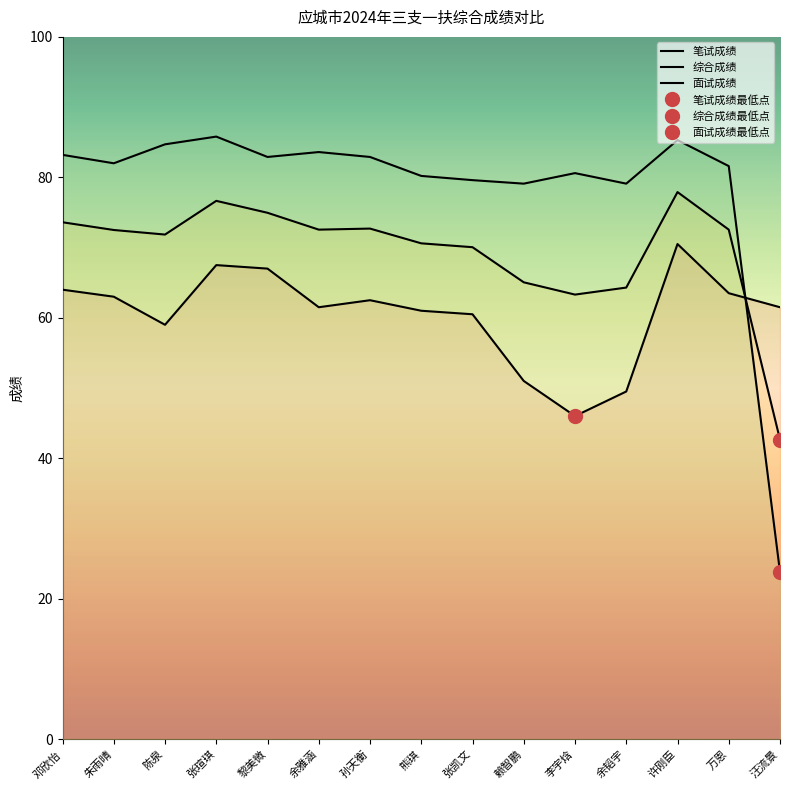

How many values in the 笔试成绩 series exceed 61?

9